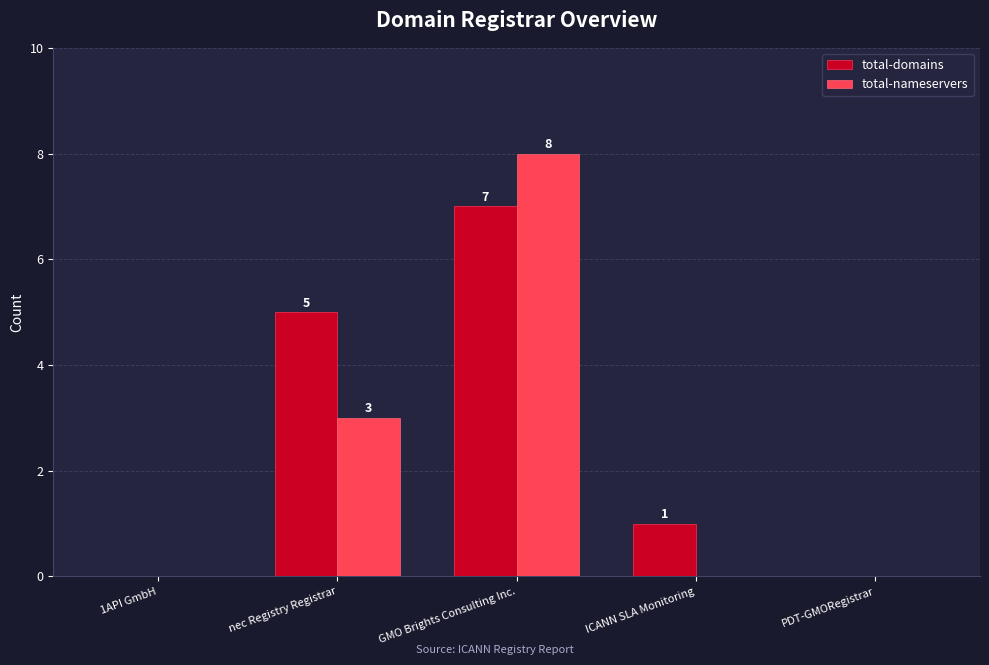

Between 1API GmbH and ICANN SLA Monitoring, which series saw the biggest shift?

total-domains